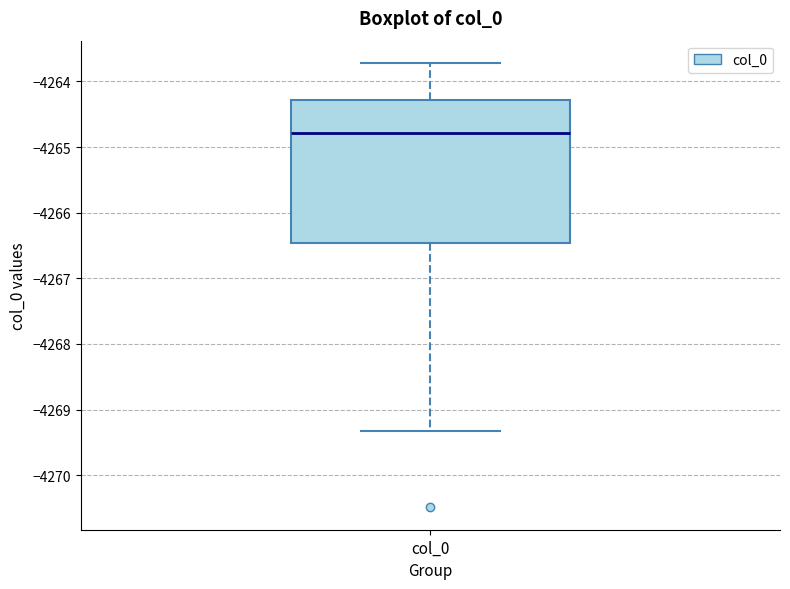

Where is the upper edge of the box for col_0 on the y-axis? The values are not printed on the chart, so give them approximately, as read against the axis.

-4264.3